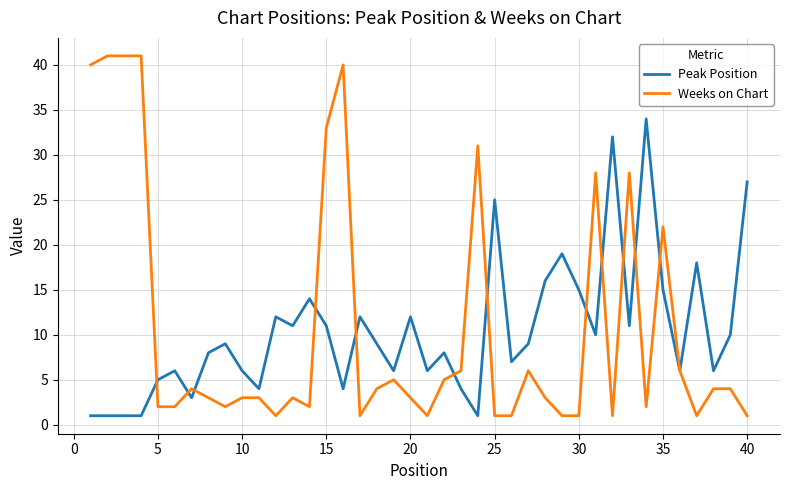

Rank the series by their maximum value, from lowest to highest.

Peak Position, Weeks on Chart